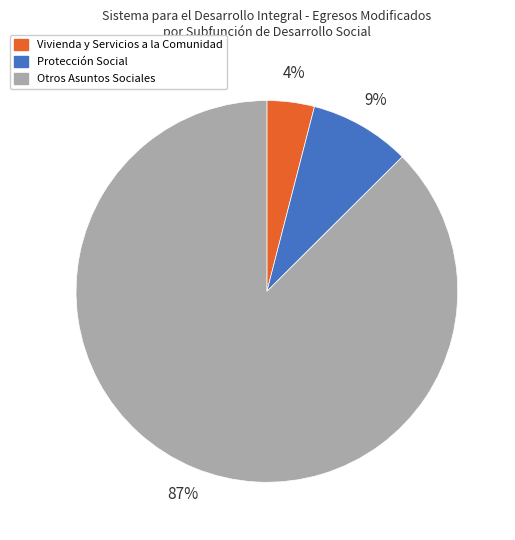

Which slice is the smallest?

Vivienda y Servicios a la Comunidad